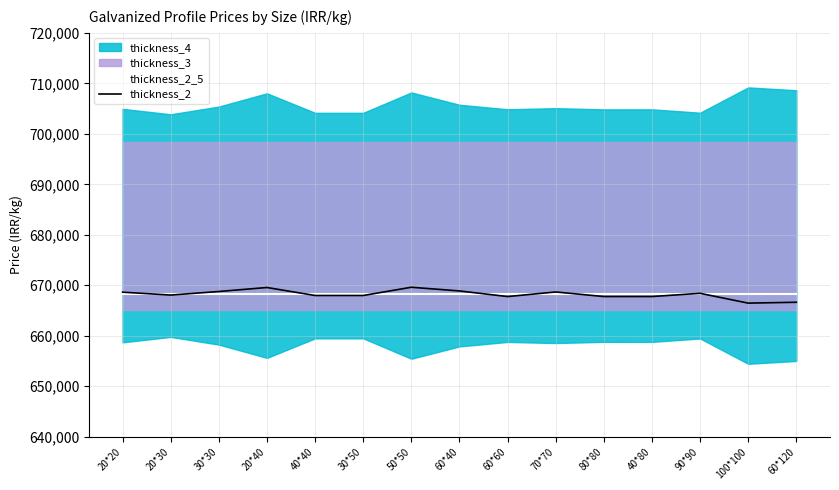

Does the chart display data point markers on the line(s)?

No